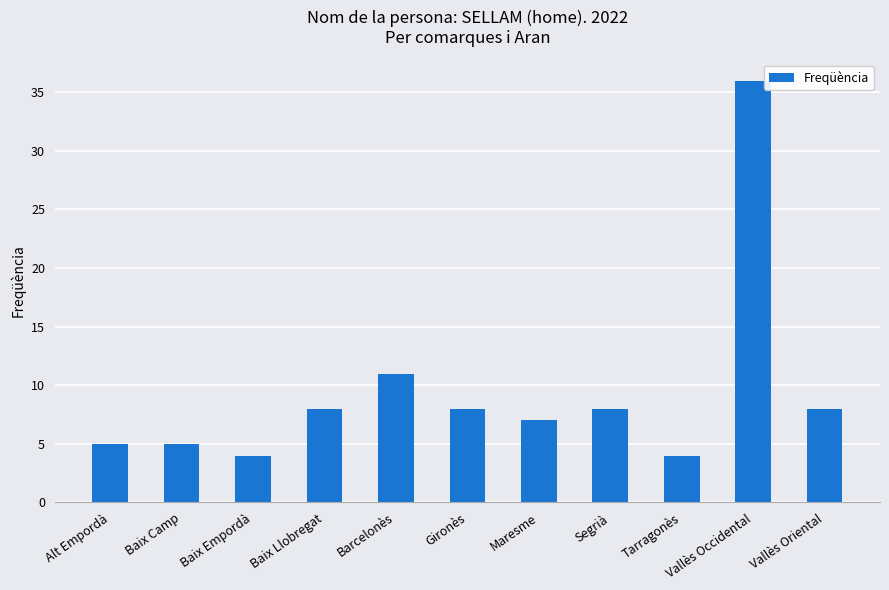

What is the smallest value displayed?

4